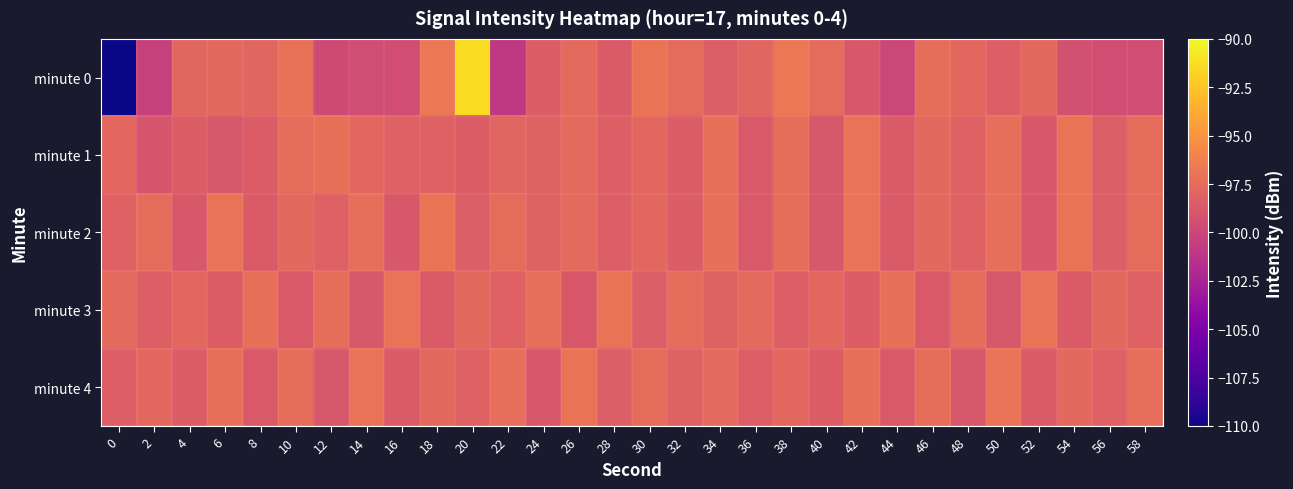

Between 0 and 22, which is larger?

22